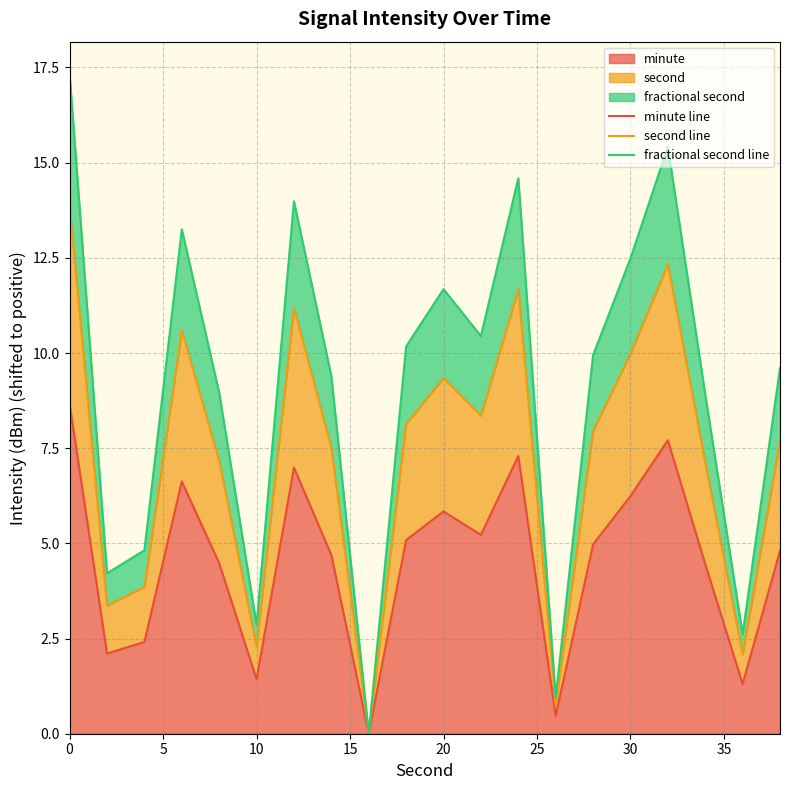

What is the highest value of the minute series?

8.7